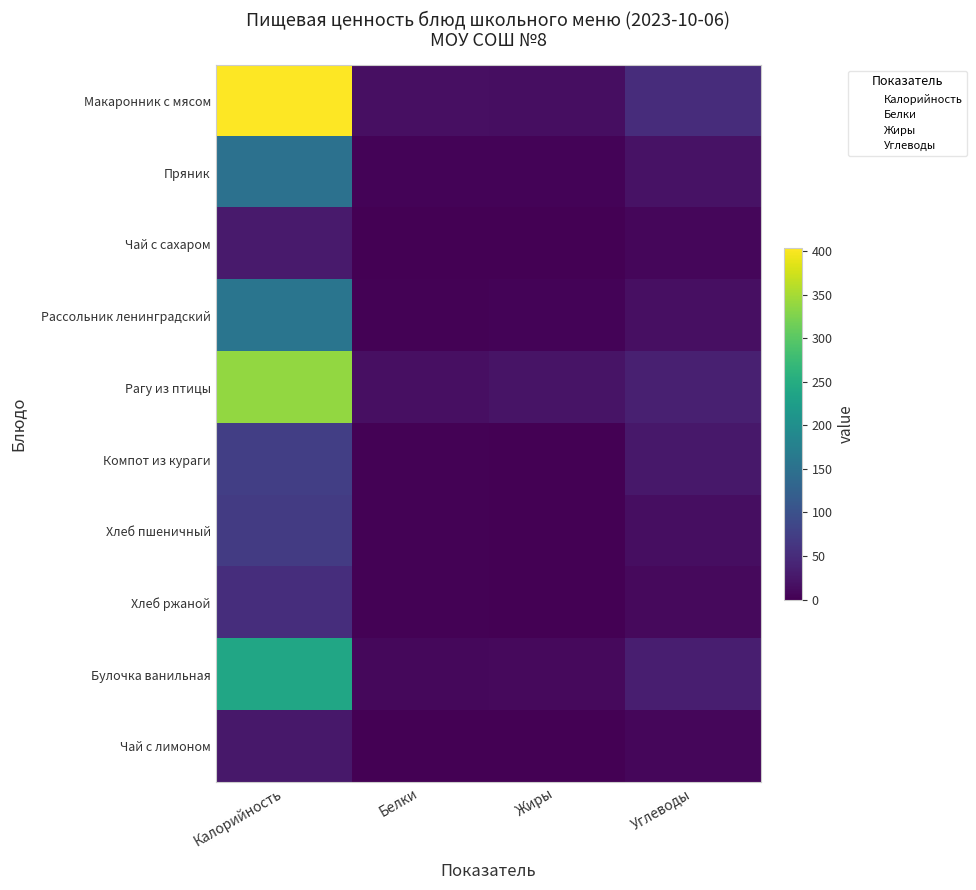

What is the spread (max minus min) of values at Калорийность?

377.2